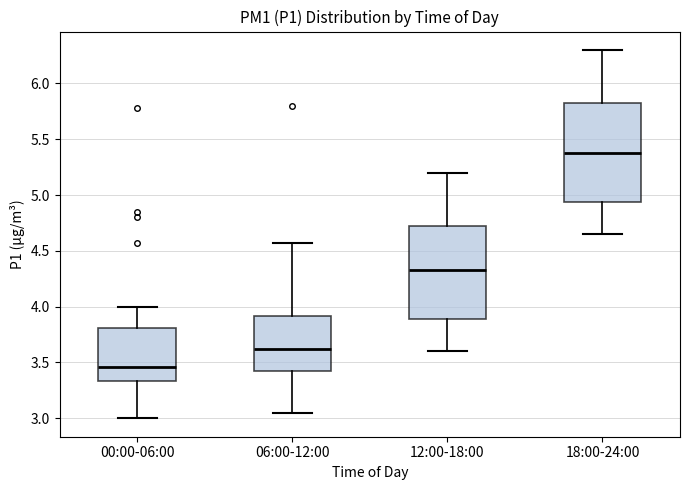

Reading left to right, read every box against the y-axis: the position of its median line, the range the box covers, and the ends of its whiskers. The values are not printed on the chart, so give them approximately, as read against the axis.

00:00-06:00: median 3.45, box 3.35 to 3.80, whiskers 3.00 to 4.00
06:00-12:00: median 3.65, box 3.40 to 3.90, whiskers 3.05 to 4.55
12:00-18:00: median 4.35, box 3.90 to 4.75, whiskers 3.60 to 5.20
18:00-24:00: median 5.40, box 4.95 to 5.85, whiskers 4.65 to 6.30